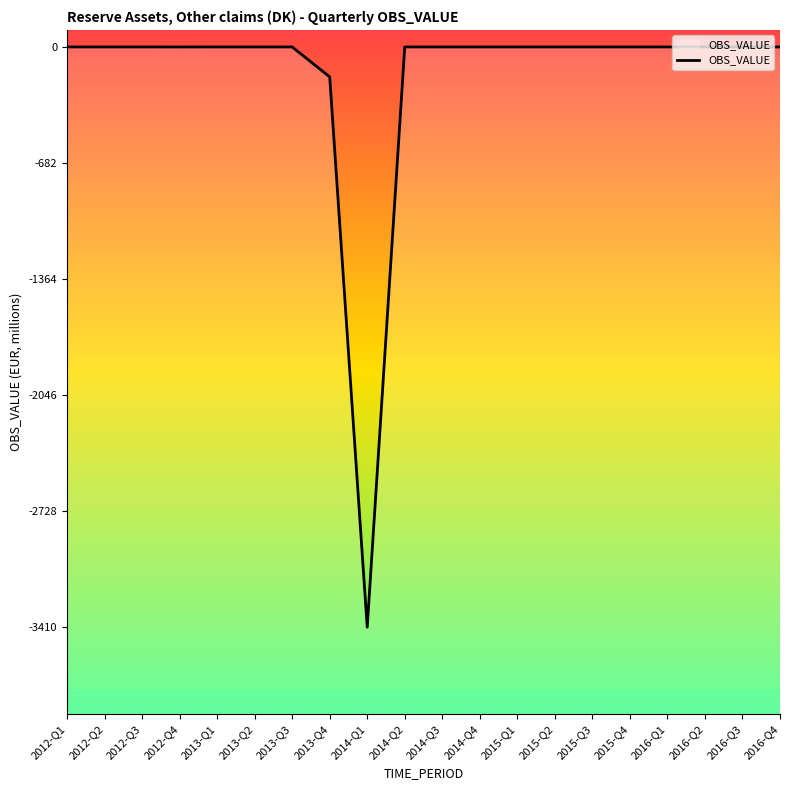

List the labels in order of value, largest first.

2012-Q1, 2012-Q2, 2012-Q3, 2013-Q1, 2013-Q2, 2013-Q3, 2014-Q2, 2014-Q3, 2014-Q4, 2015-Q1, 2015-Q2, 2015-Q3, 2015-Q4, 2016-Q1, 2016-Q2, 2016-Q3, 2016-Q4, 2012-Q4, 2013-Q4, 2014-Q1